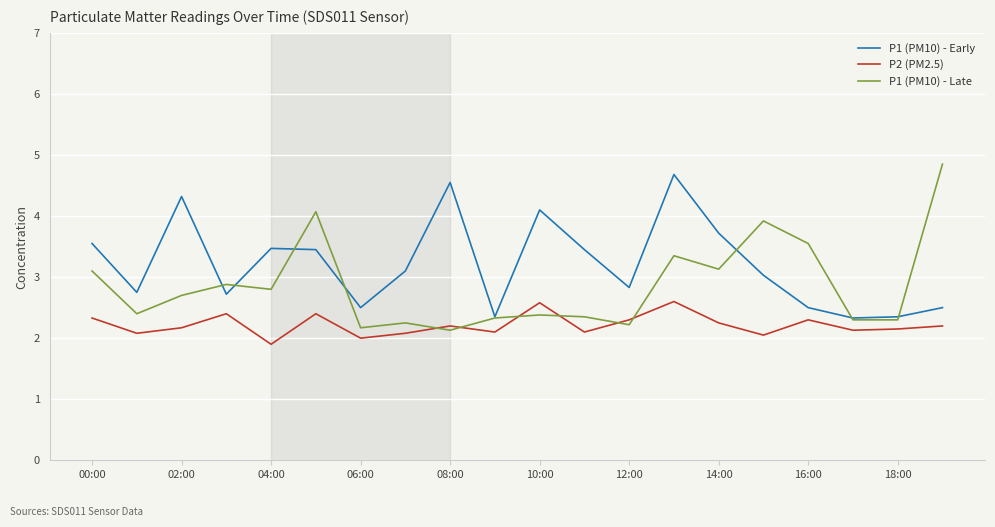

What is the maximum value for P2 (PM2.5)?

2.6